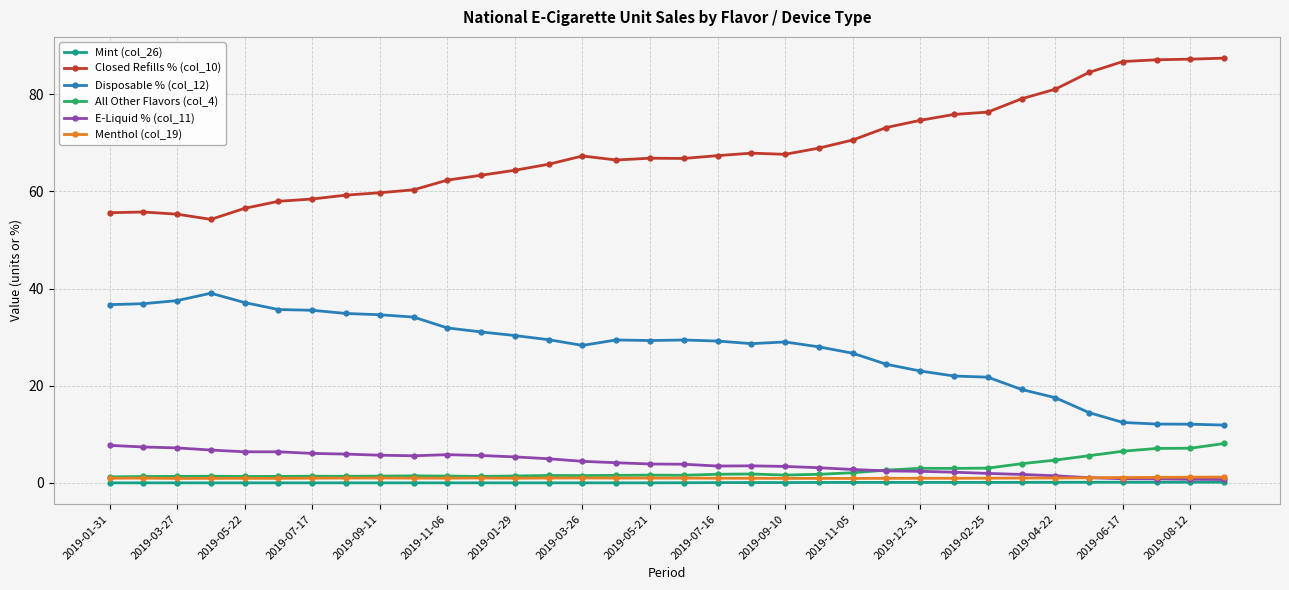

True or false: Closed Refills % (col_10) has more than 1 interior local peaks.

True